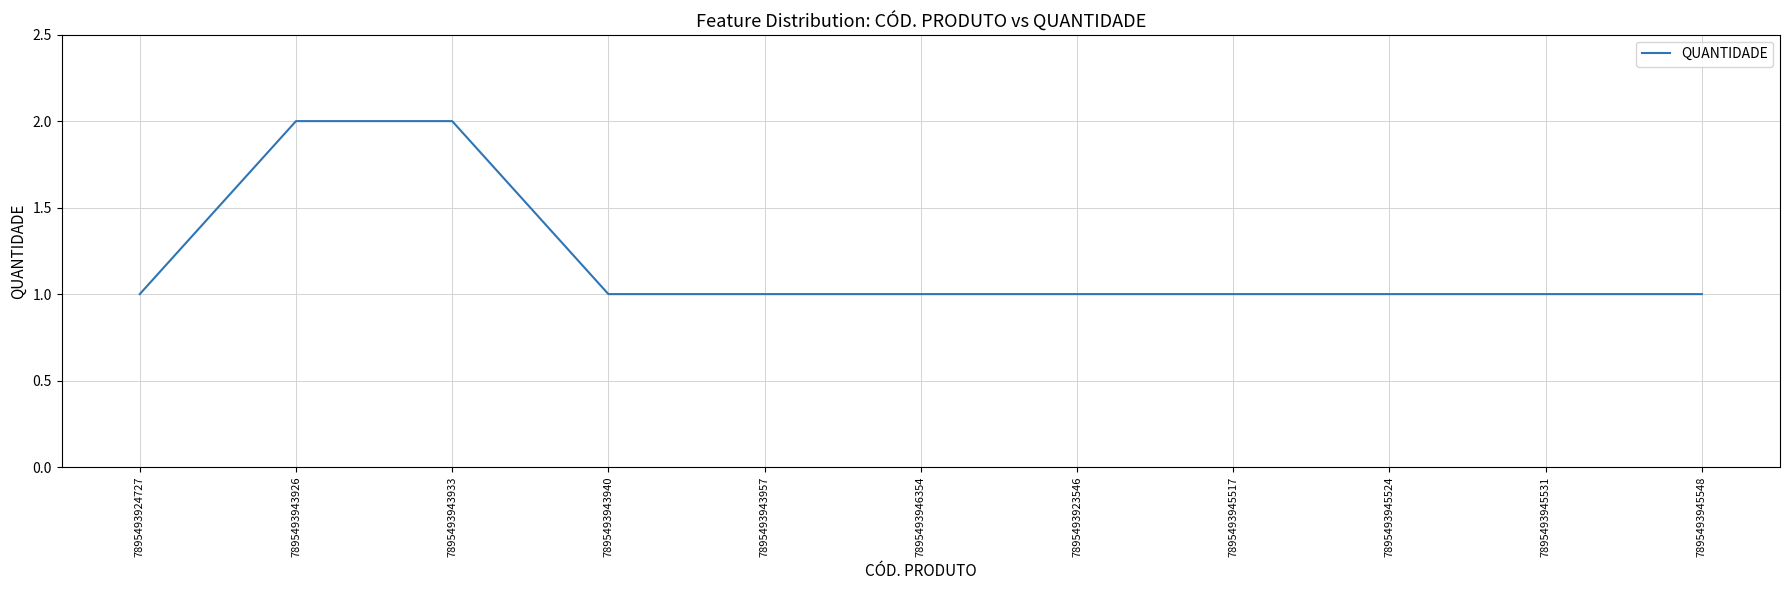

The chart shows a value of 1 at 7895493945531. True or false?

True